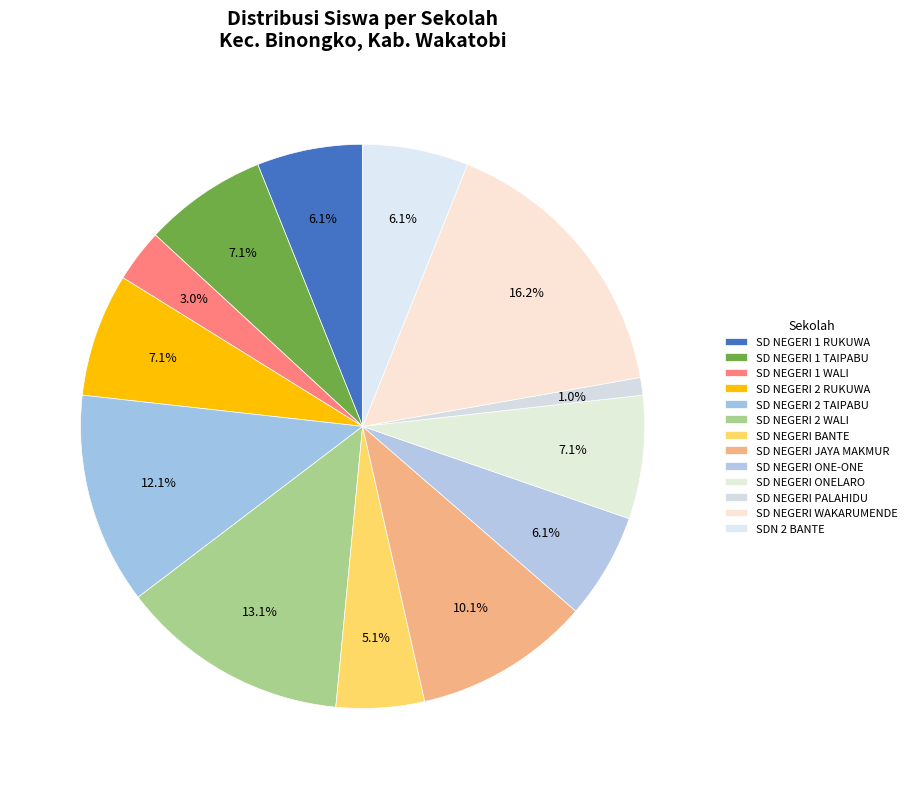

Does SD NEGERI PALAHIDU account for over 50% of the chart?

No